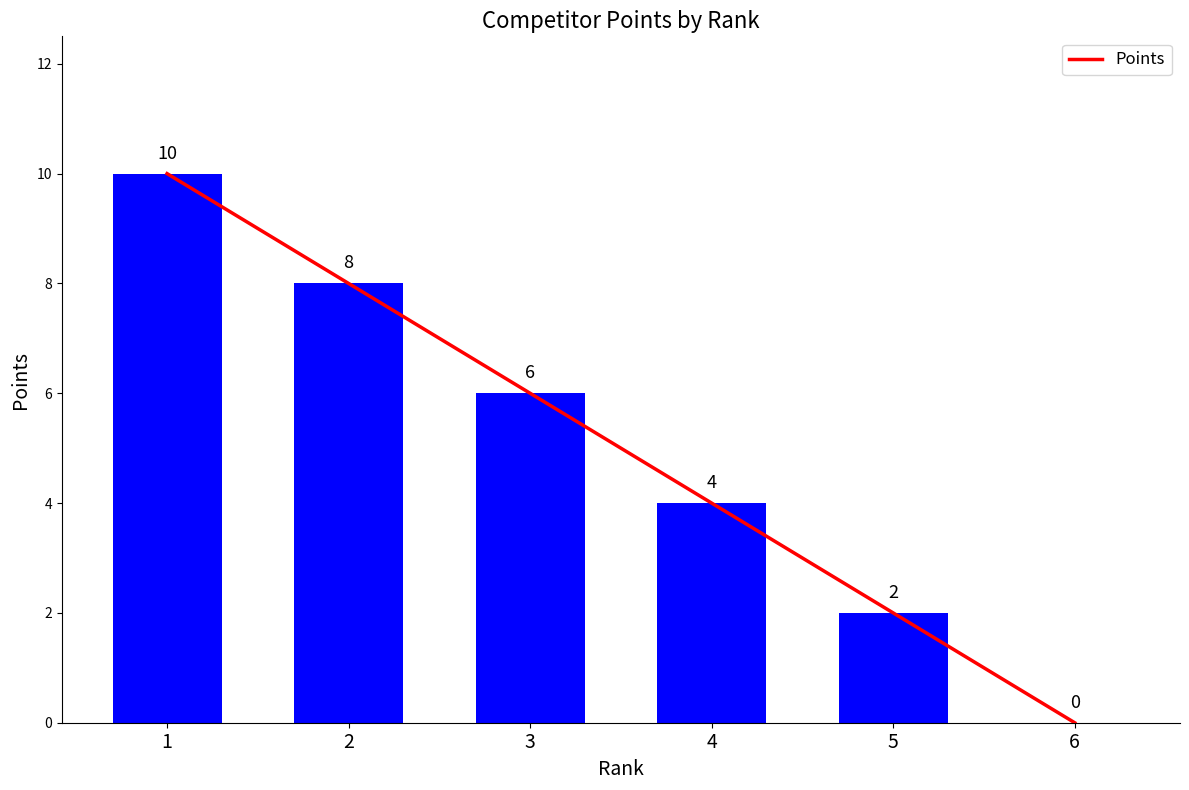

What is the ratio of the value at 2 to the value at 3?

1.3